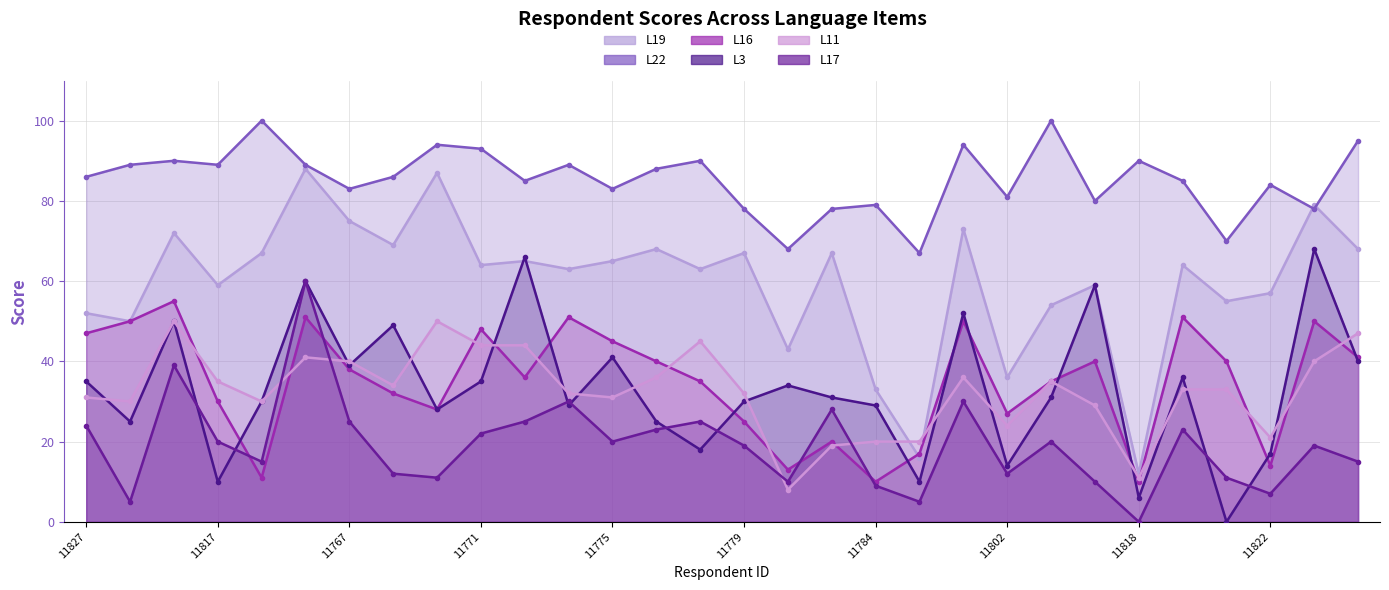

What position from the right is 11767?

24